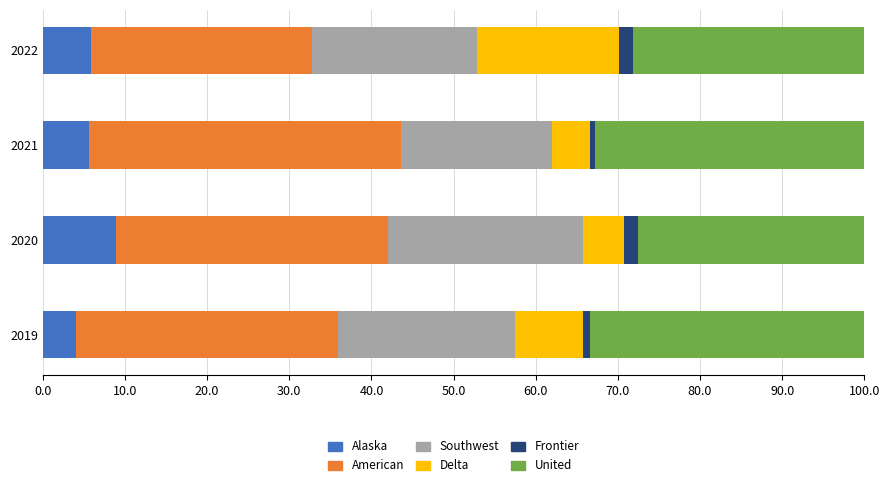

What is the lowest value of the Alaska series?

4.0